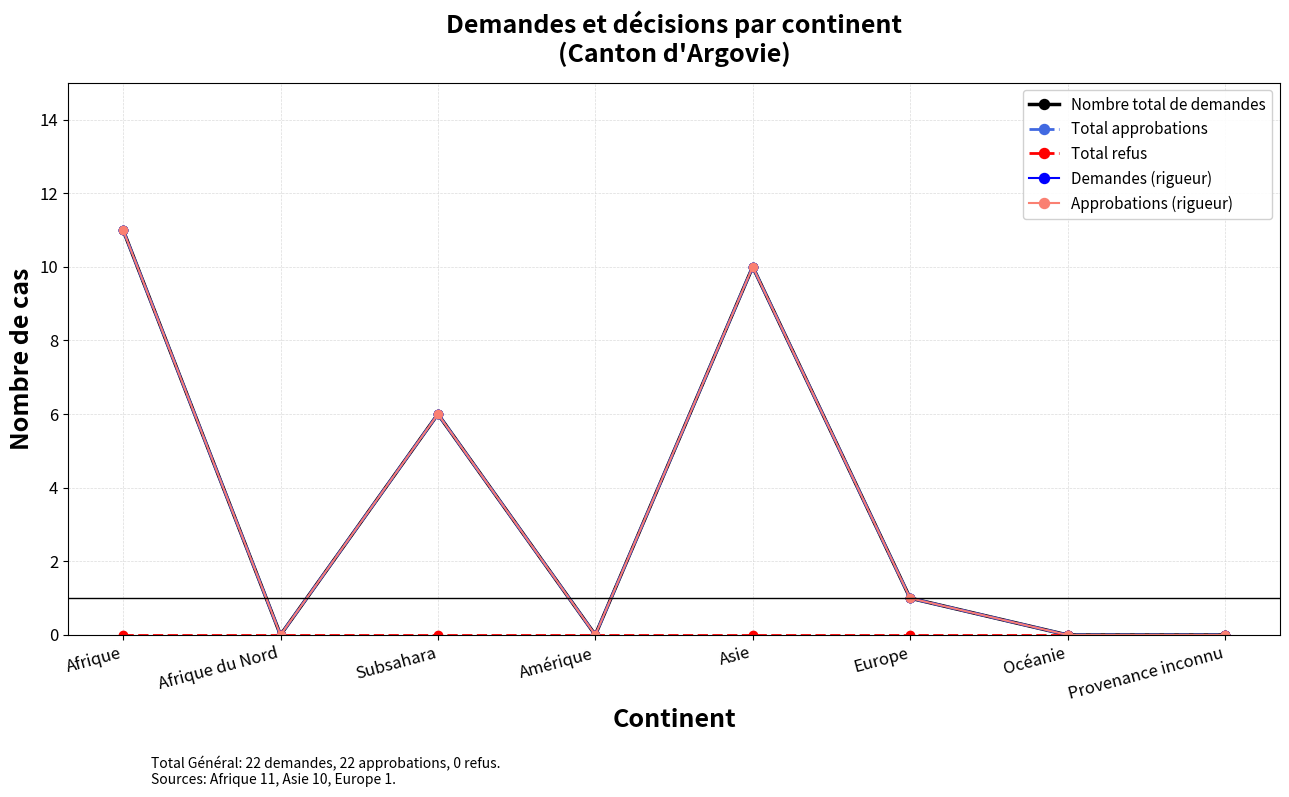

What is the sum of all Approbations (rigueur) values?

28